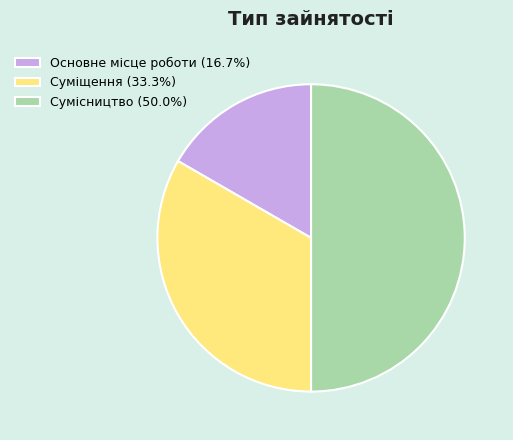

What is the ratio of the value at Сумісництво (50.0%) to the value at Суміщення (33.3%)?

1.5